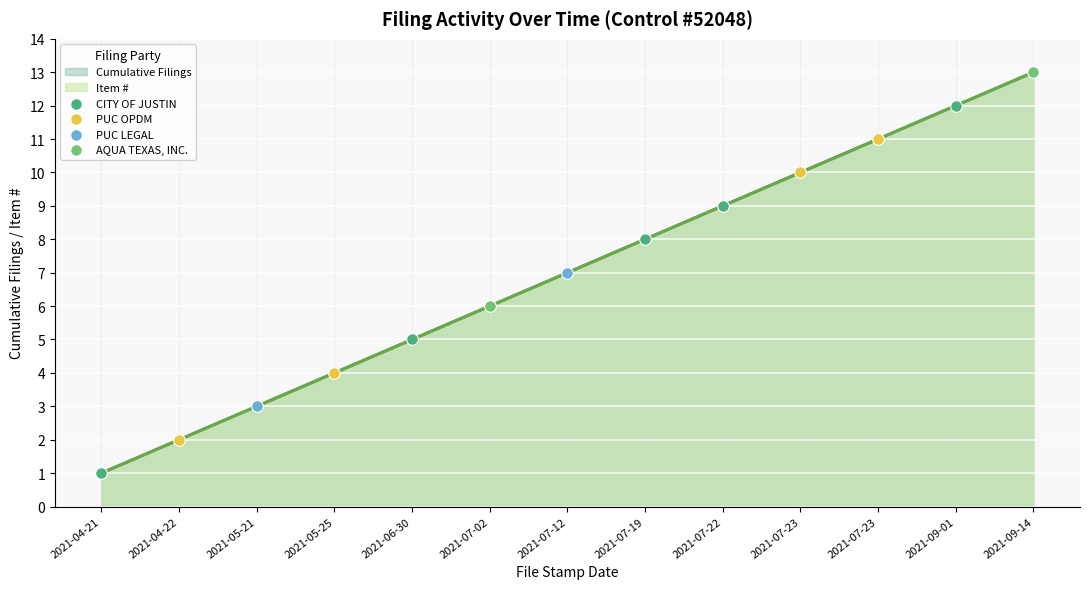

What is the change in value from 2021-07-22 to 2021-07-23?

+1